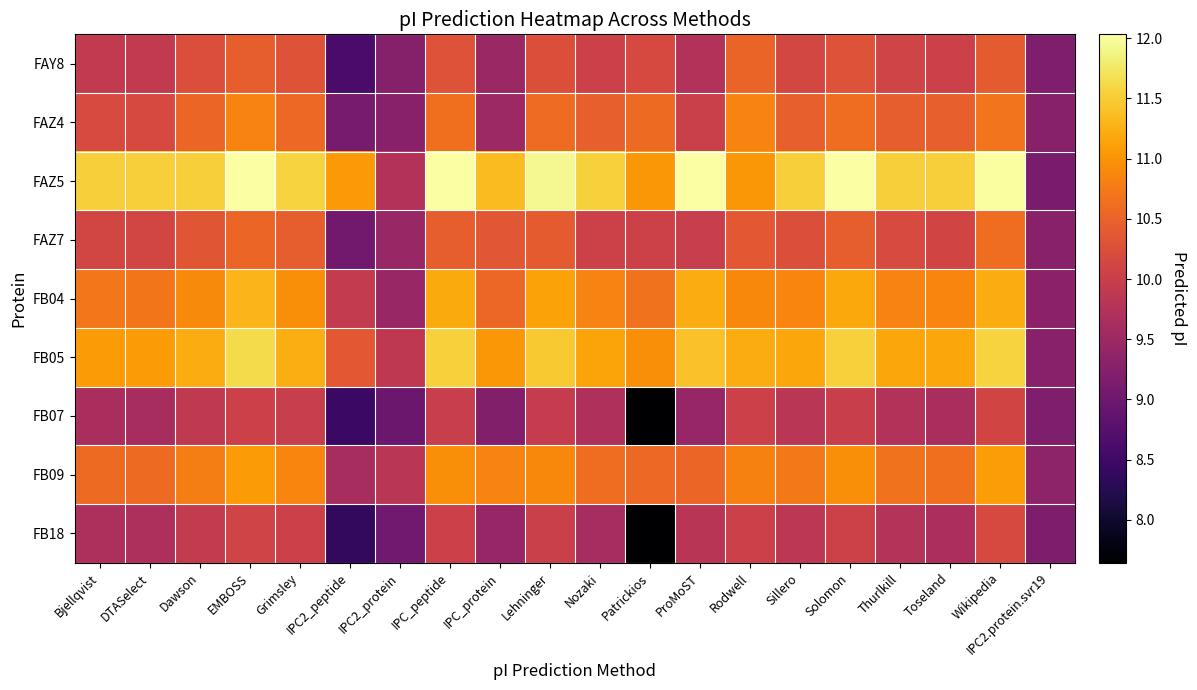

Between EMBOSS and Solomon, which series saw the biggest shift?

FAZ4